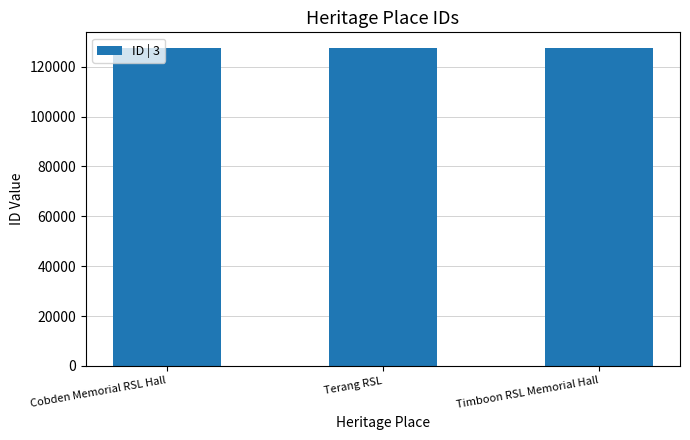

What is the difference between the values at Cobden Memorial RSL Hall and Terang RSL?

11